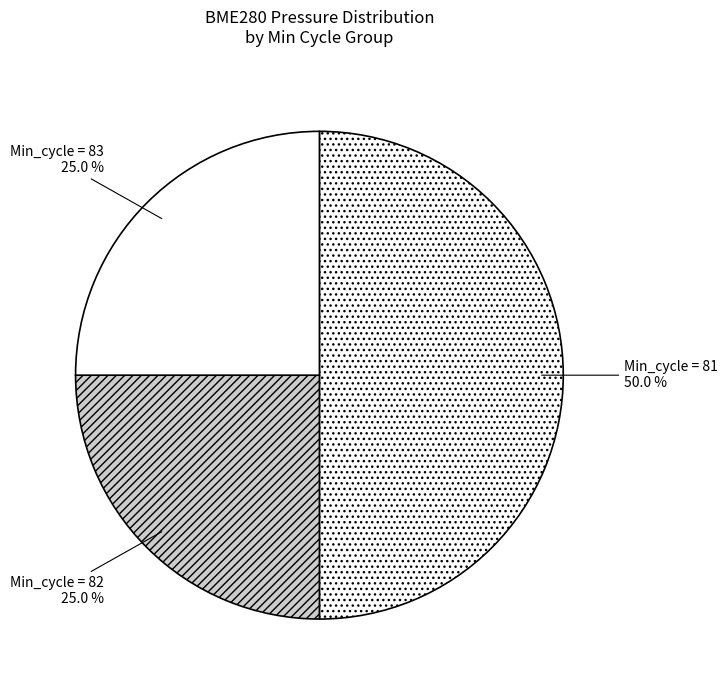

Do Min_cycle = 82 and Min_cycle = 81 together represent more than half of the pie?

Yes